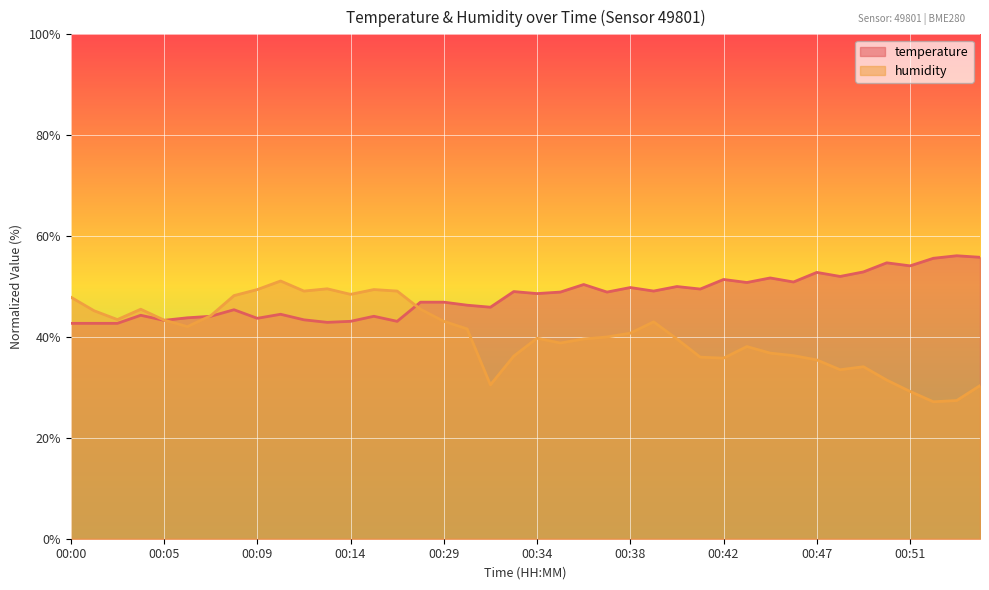

What is the value of the humidity point at the 36th from the left?

31.4